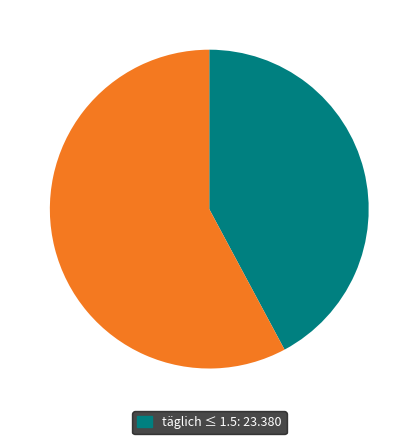

Is there a majority slice in this chart?

Yes